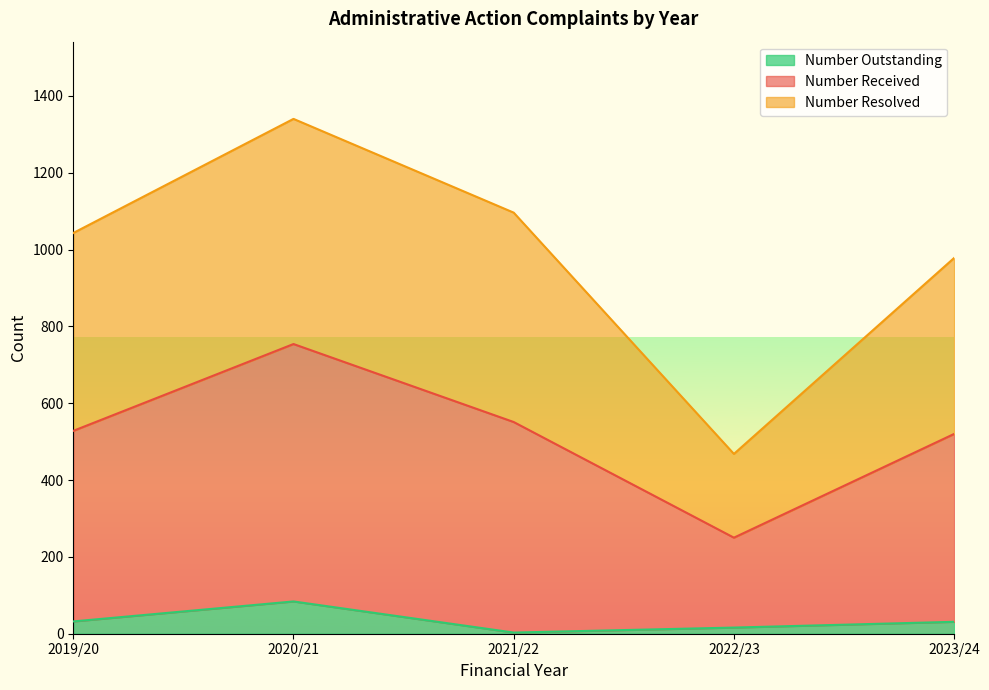

The Number Received series shows 704 at 2021/22. True or false?

False